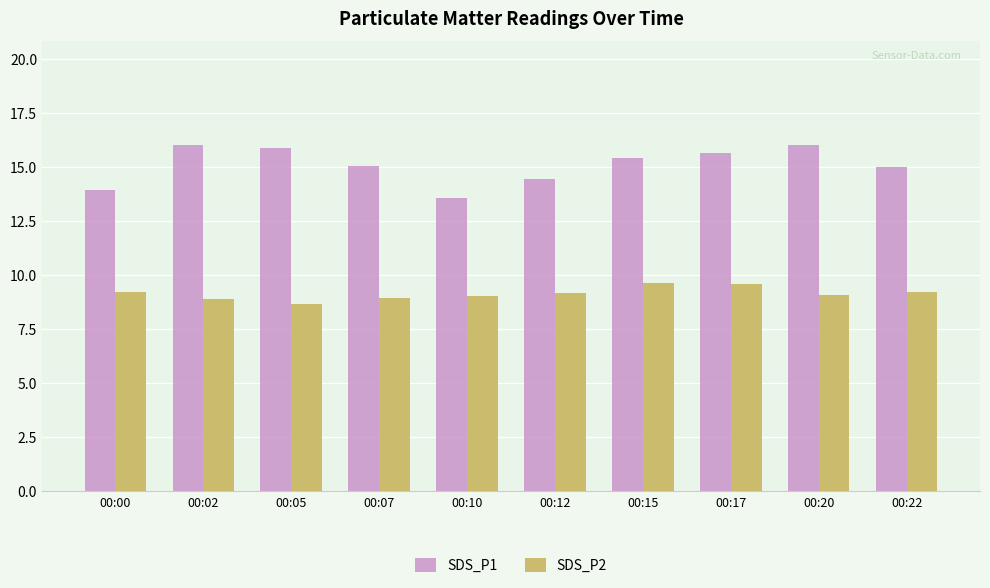

What are all the series names shown in the legend?

SDS_P1, SDS_P2